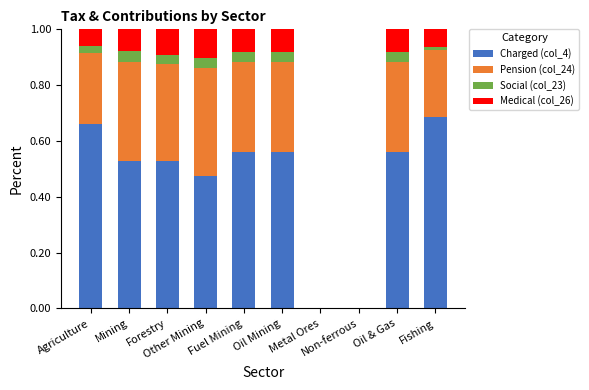

What is the maximum value for Charged (col_4)?

0.7